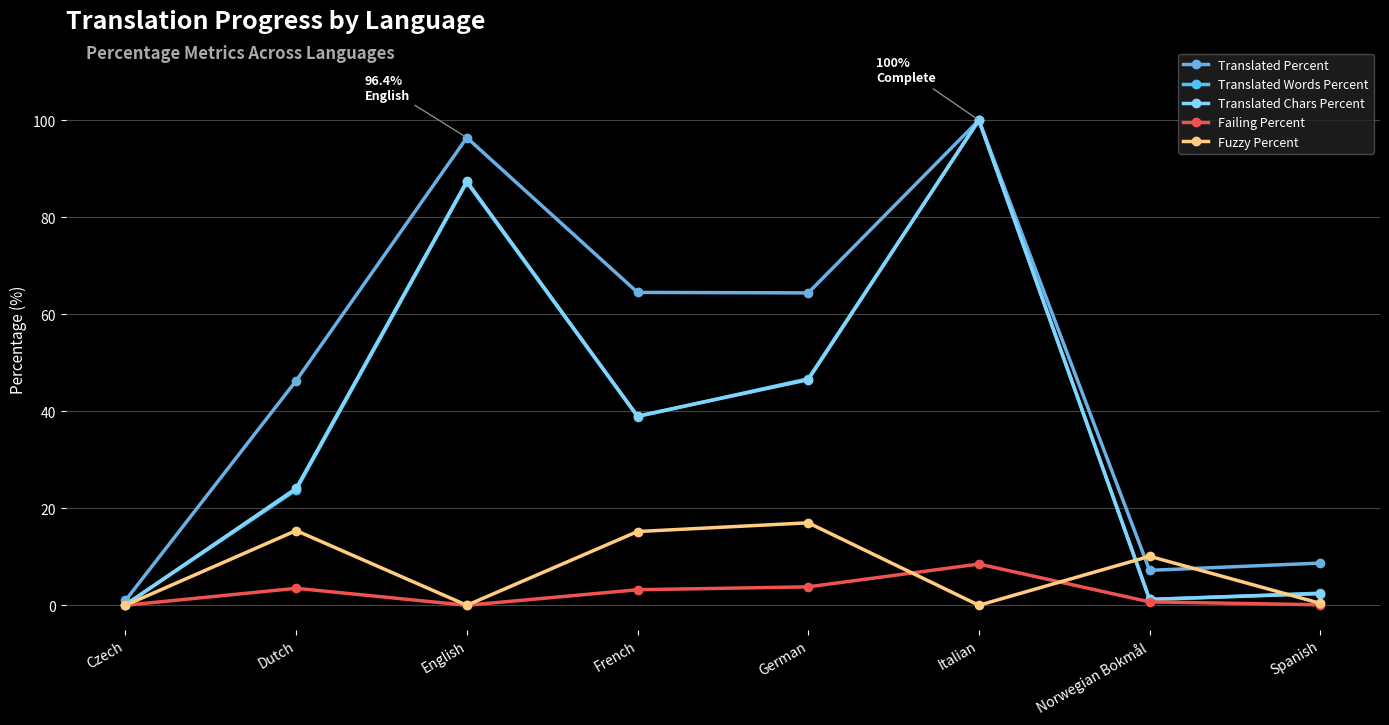

Does the chart have visible grid lines?

Yes